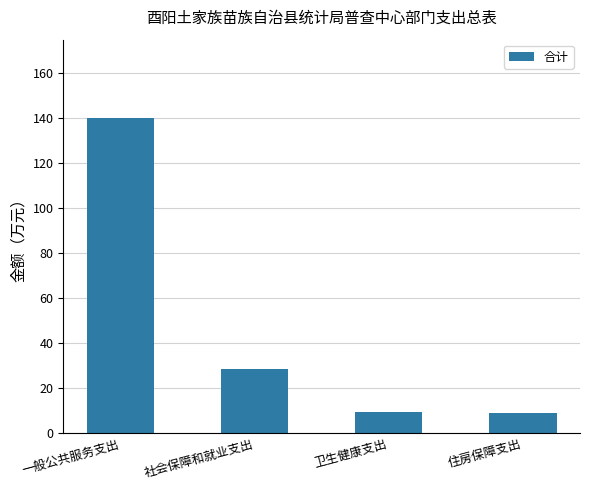

The chart shows a value of 9.3 at 卫生健康支出. True or false?

True